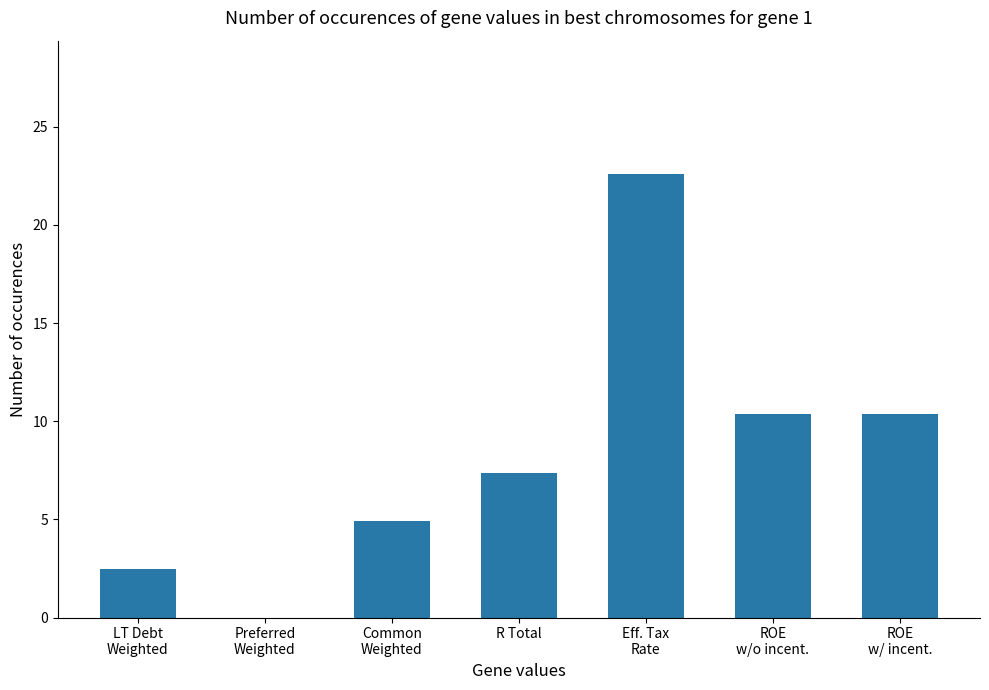

What is the greatest value displayed?

22.6